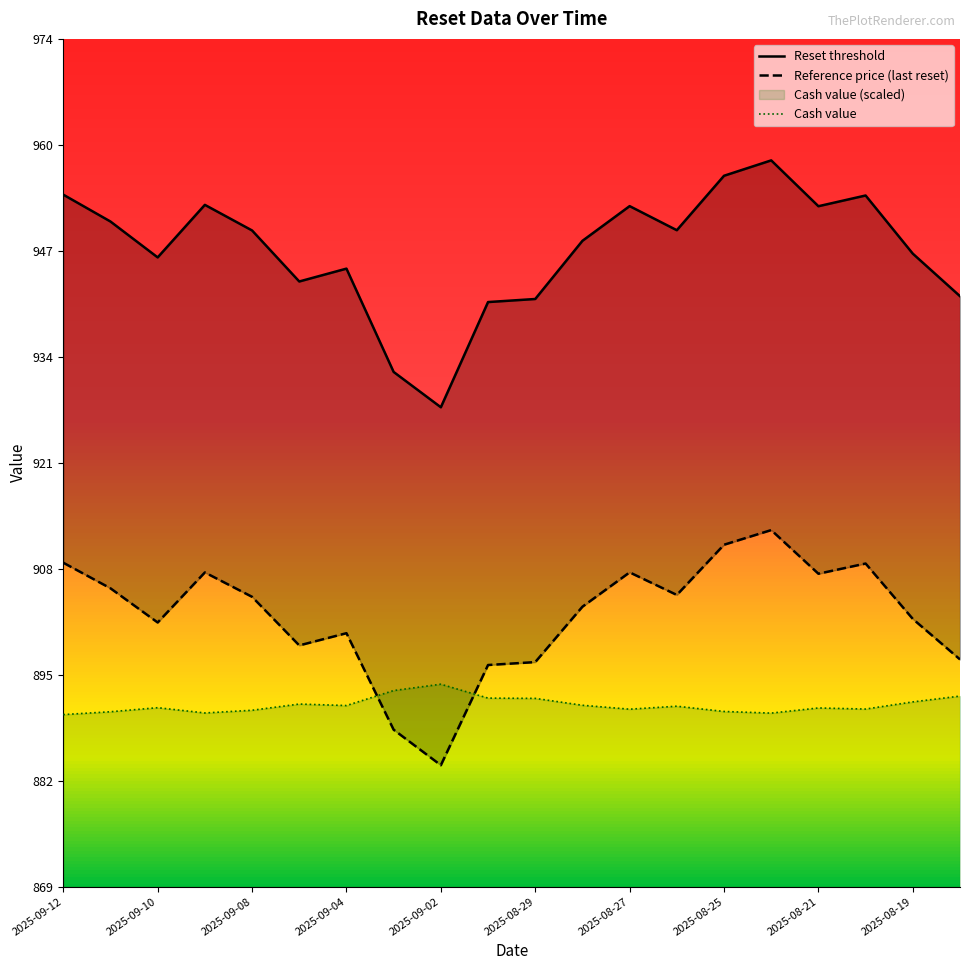

At which label does Reference price reach its peak?

2025-08-22